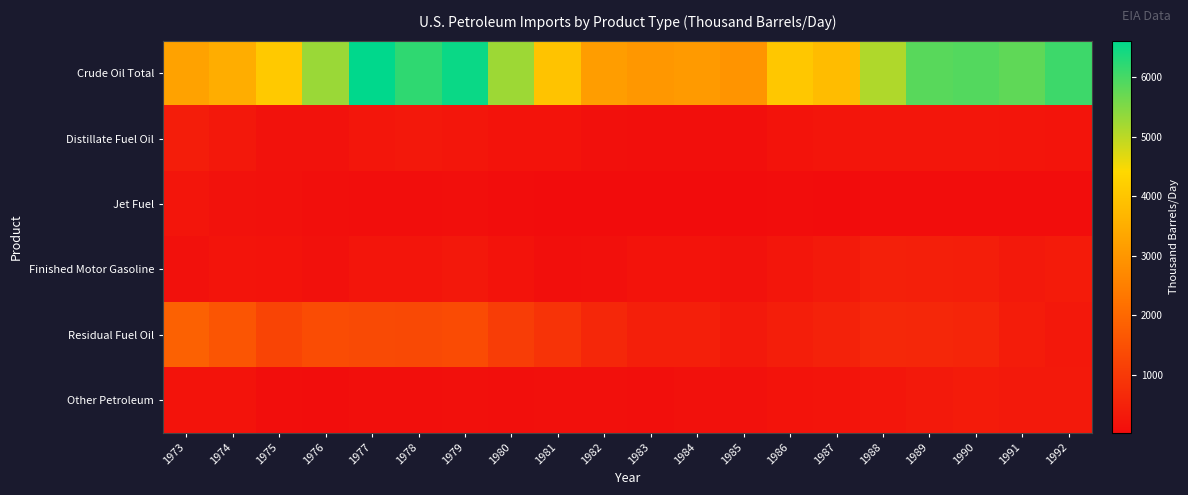

Reading left to right, what are all the values shown in this chart?

Crude Oil Total: 1973=3243.8	1974=3477.1	1975=4104.6	1976=5286.9	1977=6614.6	1978=6191.0	1979=6519.5	1980=5262.6	1981=3959.6	1982=3145.3	1983=3007.6	1984=3082.9	1985=2952.4	1986=4048.9	1987=3813.8	1988=5107.0	1989=5843.3	1990=5891.6	1991=5781.7	1992=6083.4
Distillate Fuel Oil: 1973=392.2	1974=289.3	1975=155.3	1976=146.2	1977=250.2	1978=273.9	1979=233.8	1980=179.0	1981=170.5	1982=109.6	1983=87.7	1984=89.6	1985=98.6	1986=186.0	1987=220.7	1988=248.8	1989=245.8	1990=248.5	1991=215.0	1992=202.1
Jet Fuel: 1973=212.5	1974=162.7	1975=132.9	1976=76.5	1977=74.7	1978=74.6	1979=79.5	1980=61.5	1981=35.5	1982=29.0	1983=26.5	1984=24.4	1985=27.7	1986=43.3	1987=35.8	1988=42.8	1989=50.2	1990=56.4	1991=51.2	1992=47.2
Finished Motor Gasoline: 1973=133.6	1974=203.8	1975=184.2	1976=130.5	1977=217.4	1978=216.6	1979=283.0	1980=176.7	1981=98.3	1982=119.0	1983=173.7	1984=187.5	1985=163.6	1986=247.0	1987=332.0	1988=453.5	1989=424.5	1990=416.5	1991=310.5	1992=337.8
Residual Fuel Oil: 1973=1852.7	1974=1586.7	1975=1223.4	1976=1413.5	1977=1359.1	1978=1335.3	1979=1382.9	1980=1073.9	1981=858.5	1982=593.8	1983=436.3	1984=430.7	1985=311.8	1986=404.5	1987=491.0	1988=618.0	1989=606.7	1990=558.6	1991=359.6	1992=287.6
Other Petroleum: 1973=182.1	1974=180.6	1975=69.8	1976=62.7	1977=88.2	1978=89.8	1979=122.9	1980=100.5	1981=113.6	1982=105.0	1983=87.9	1984=130.2	1985=129.0	1986=180.9	1987=201.1	1988=253.4	1989=303.0	1990=338.9	1991=299.1	1992=320.1